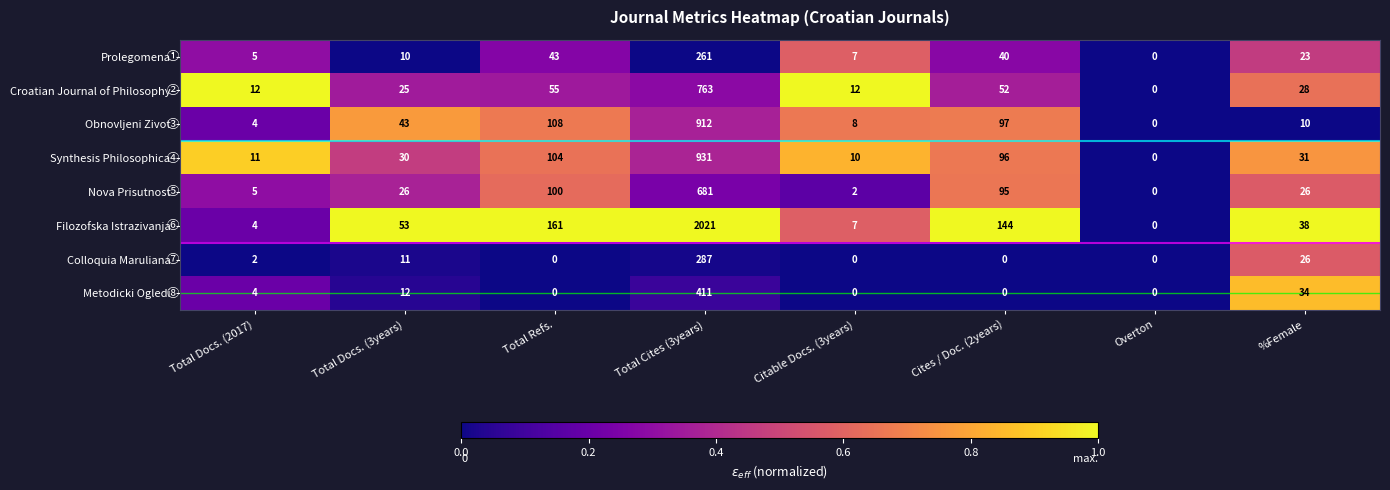

The Croatian Journal of Philosophy series shows 343 at Overton. True or false?

False